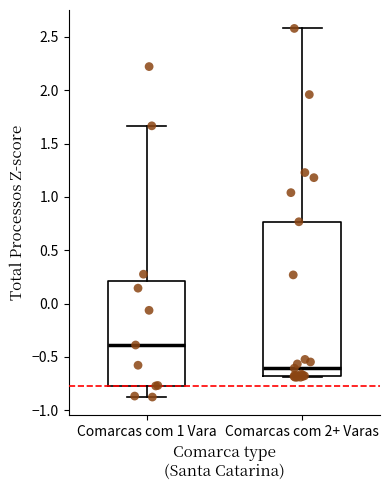

Comparing the boxes themselves (not the whiskers), which one is the tallest?

Comarcas com 2+ Varas